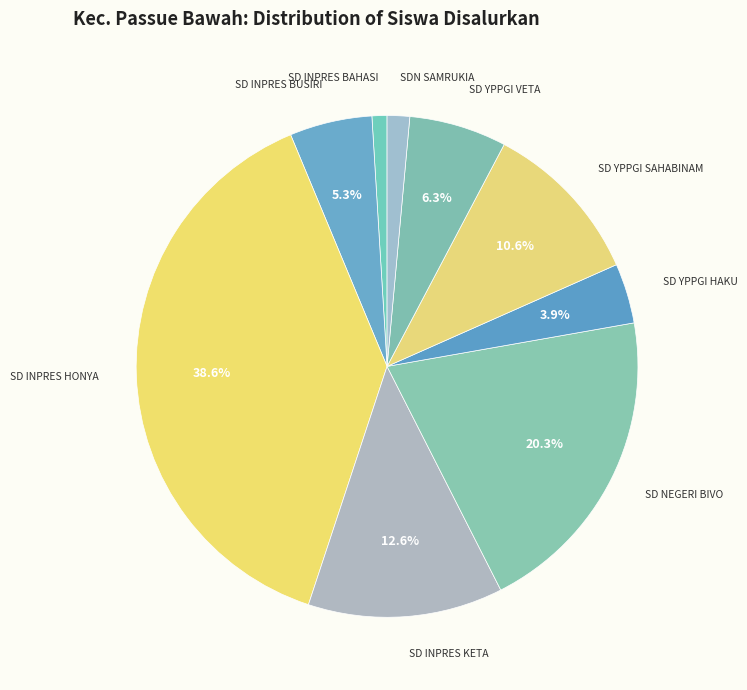

Between SD INPRES BUSIRI and SD INPRES HONYA, which is larger?

SD INPRES HONYA